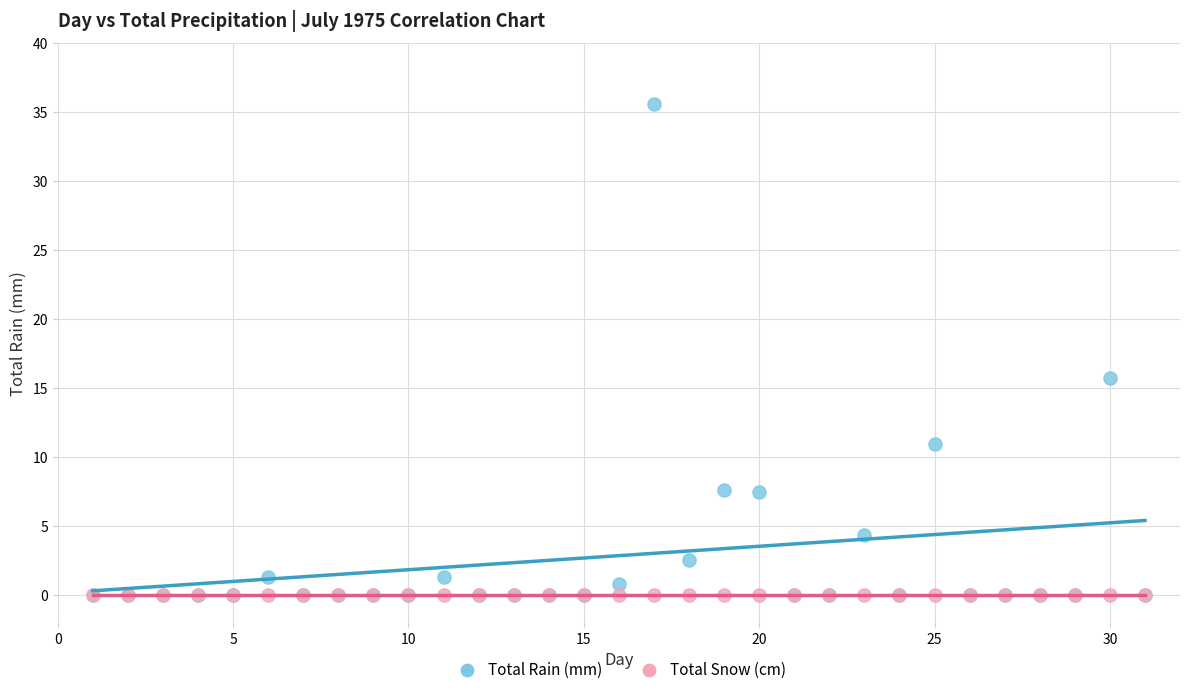

In the Total Rain (mm) series, what Y value is closest to 17?

15.7